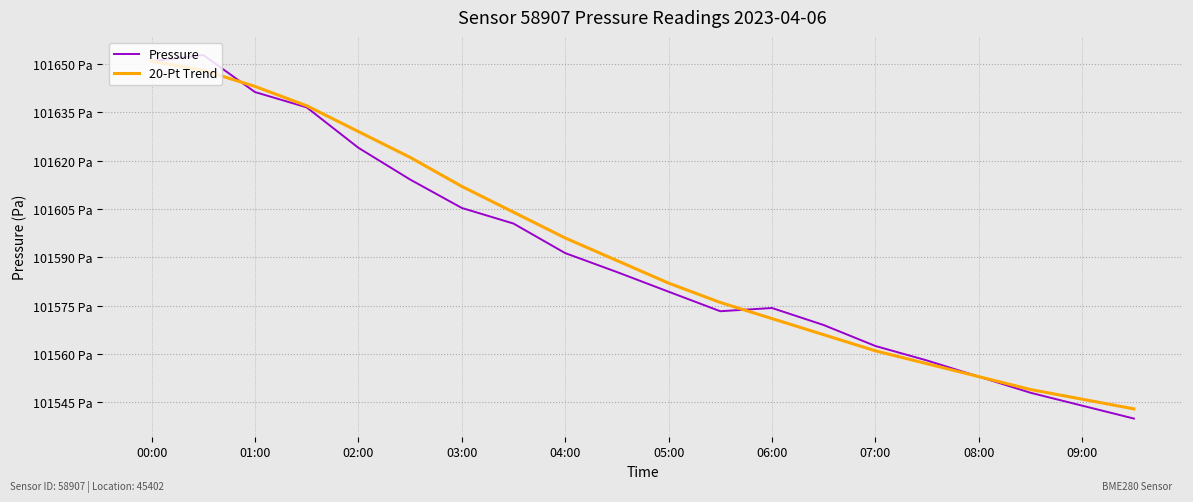

Does the chart display data point markers on the line(s)?

No